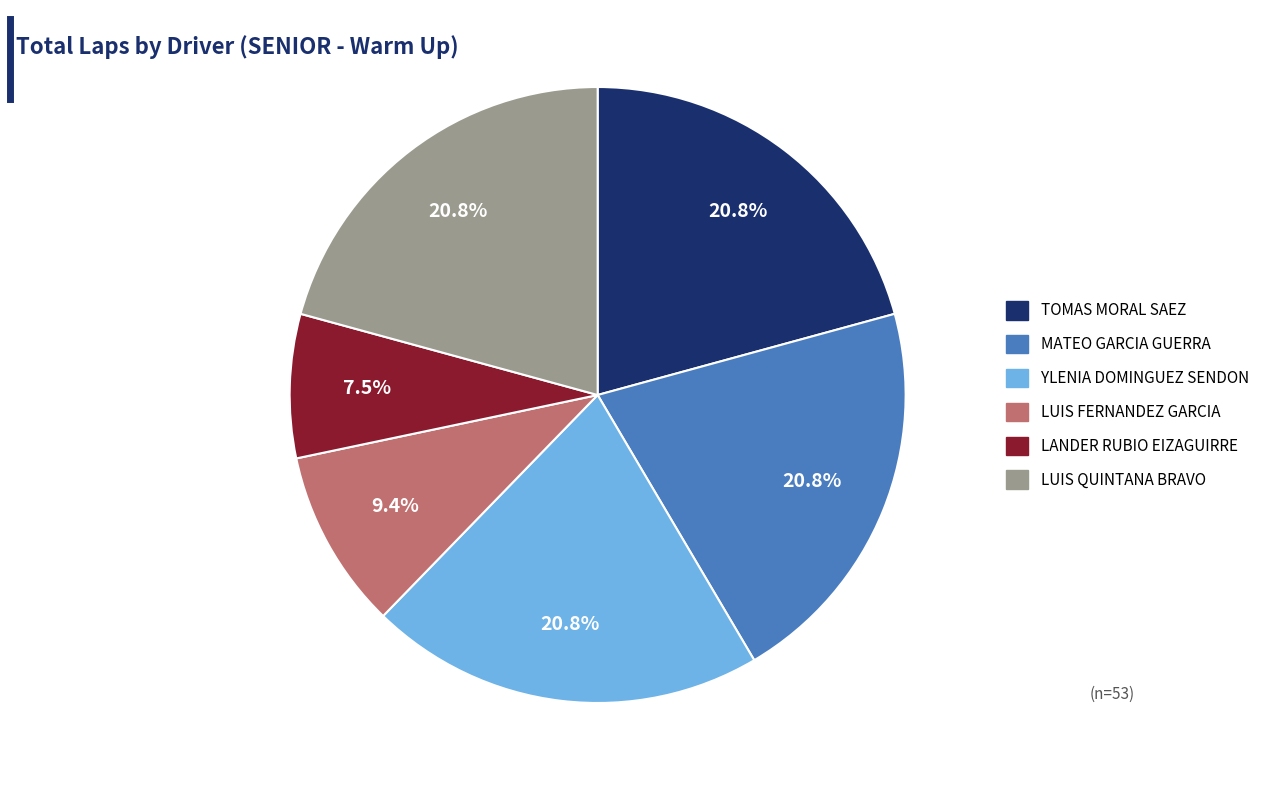

Is there any slice that represents more than half of the pie?

No